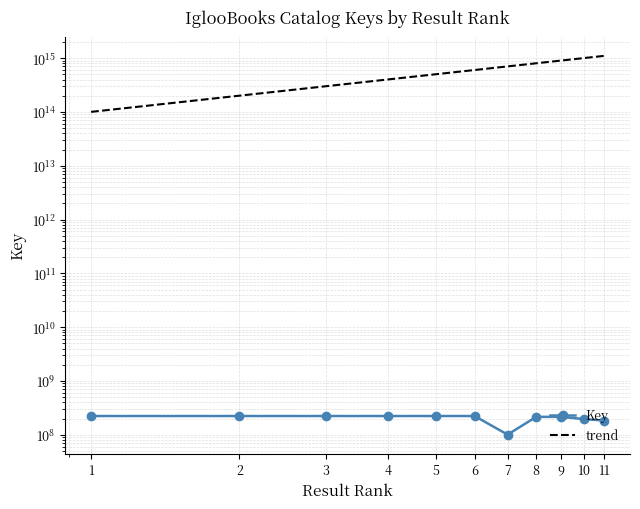

At which category does the data reach its first local peak?

3